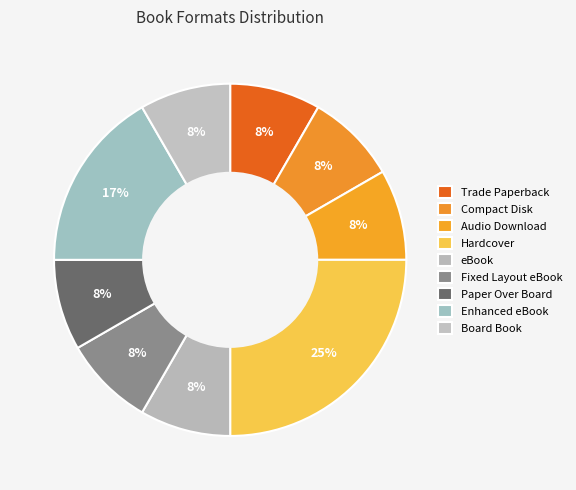

How many slices are in this pie chart?

9